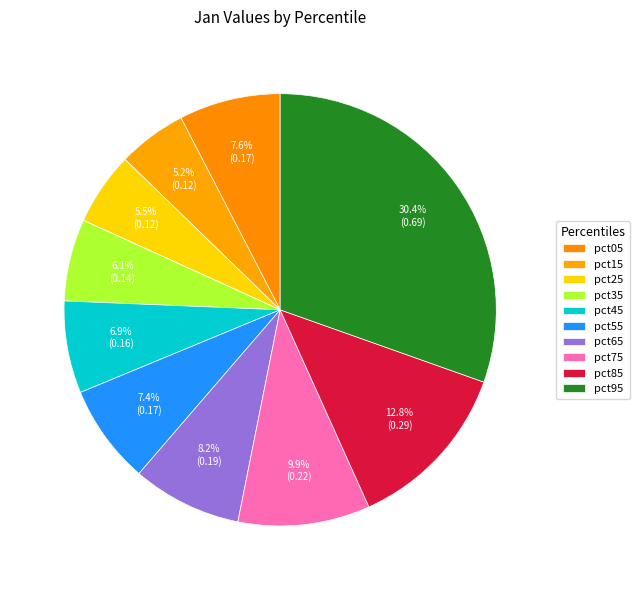

To the nearest percent, what portion does pct65 represent?

8%